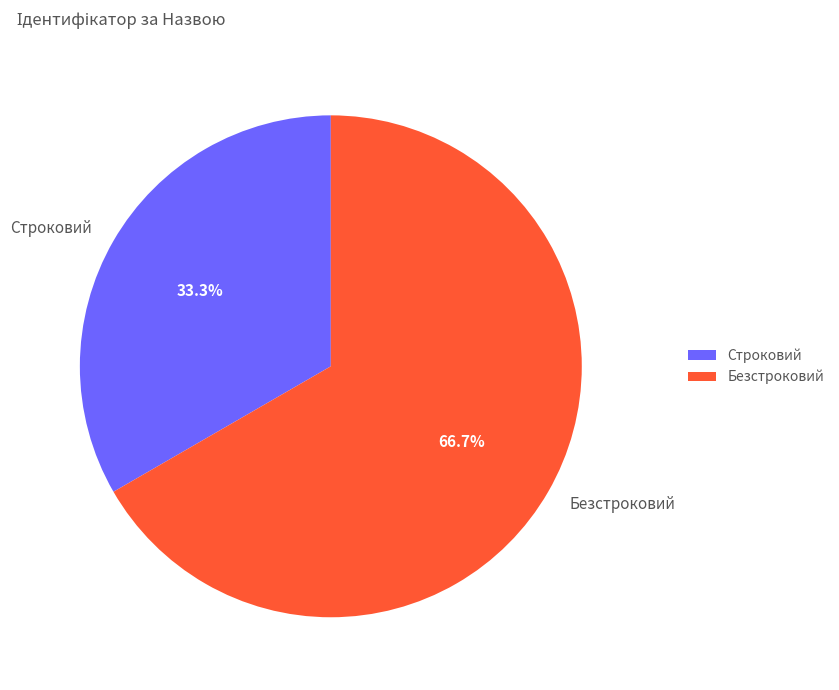

What percentage is NOT represented by Безстроковий?

33.3%